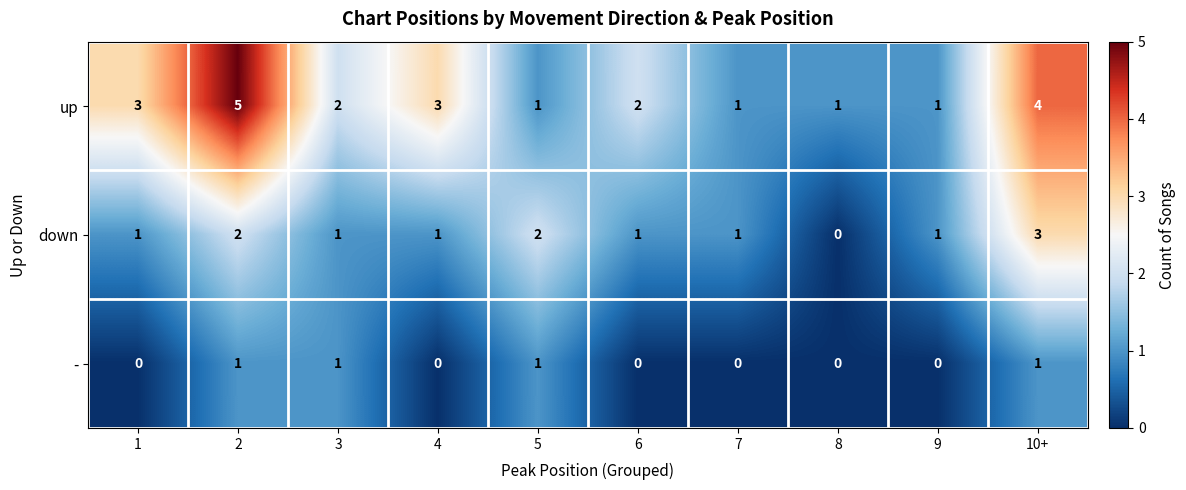

Is the value of down at 6 greater than the value of - at 1?

Yes